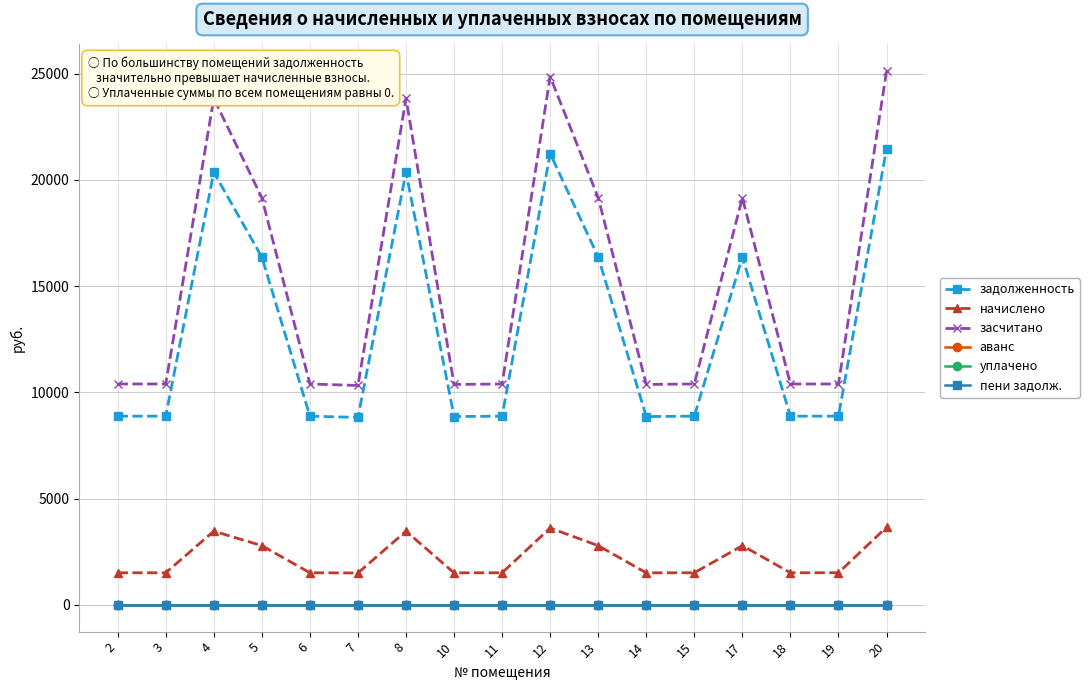

What is the greatest value displayed?

25114.2